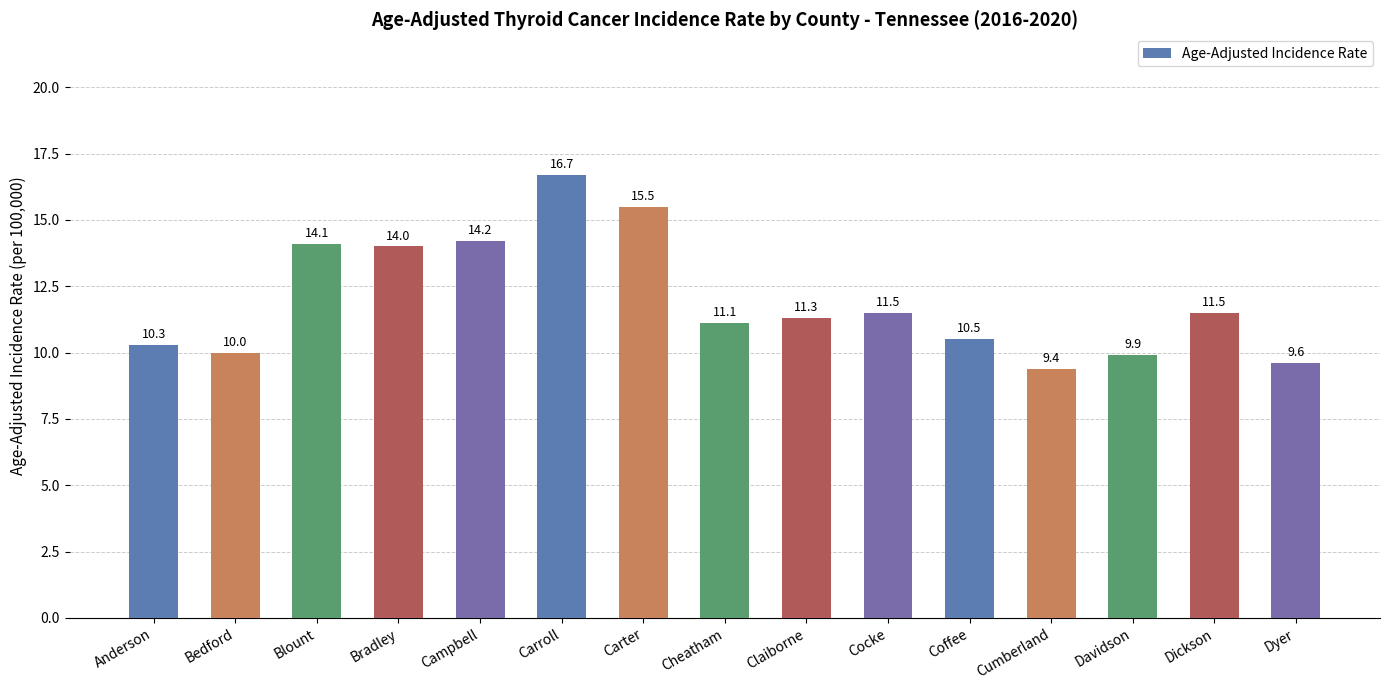

What is the value of the 11th bar from the left?

10.5